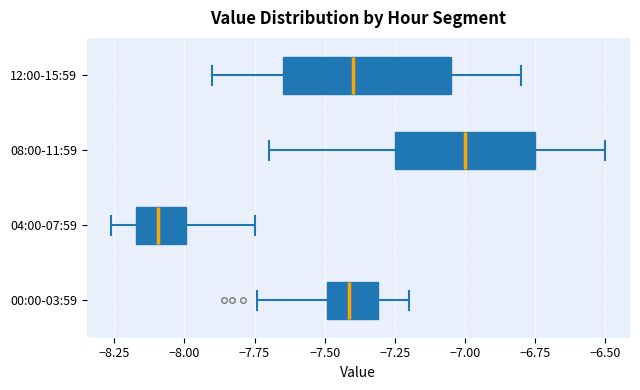

Which box is the widest, from its left edge to its right edge?

12:00-15:59